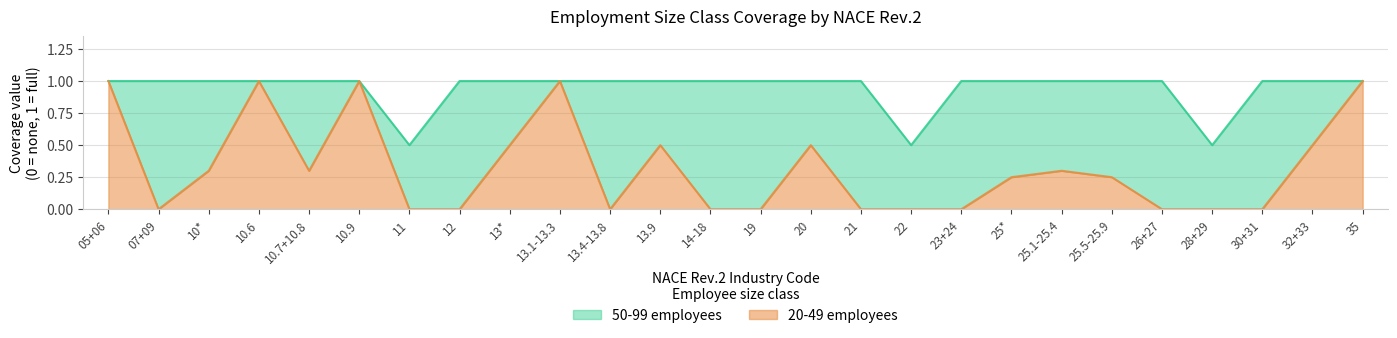

List the series in order of their overall mean, highest first.

50-99 employees, 20-49 employees